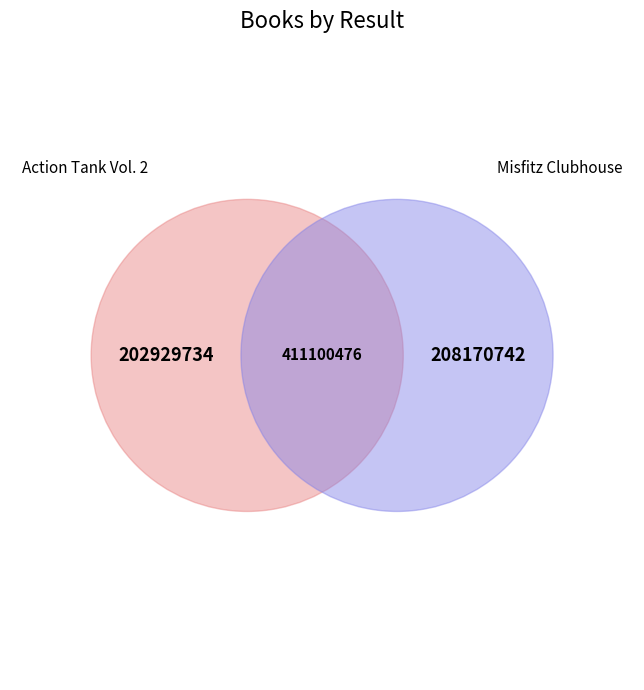

To the nearest percent, what portion does 2 represent?

51%